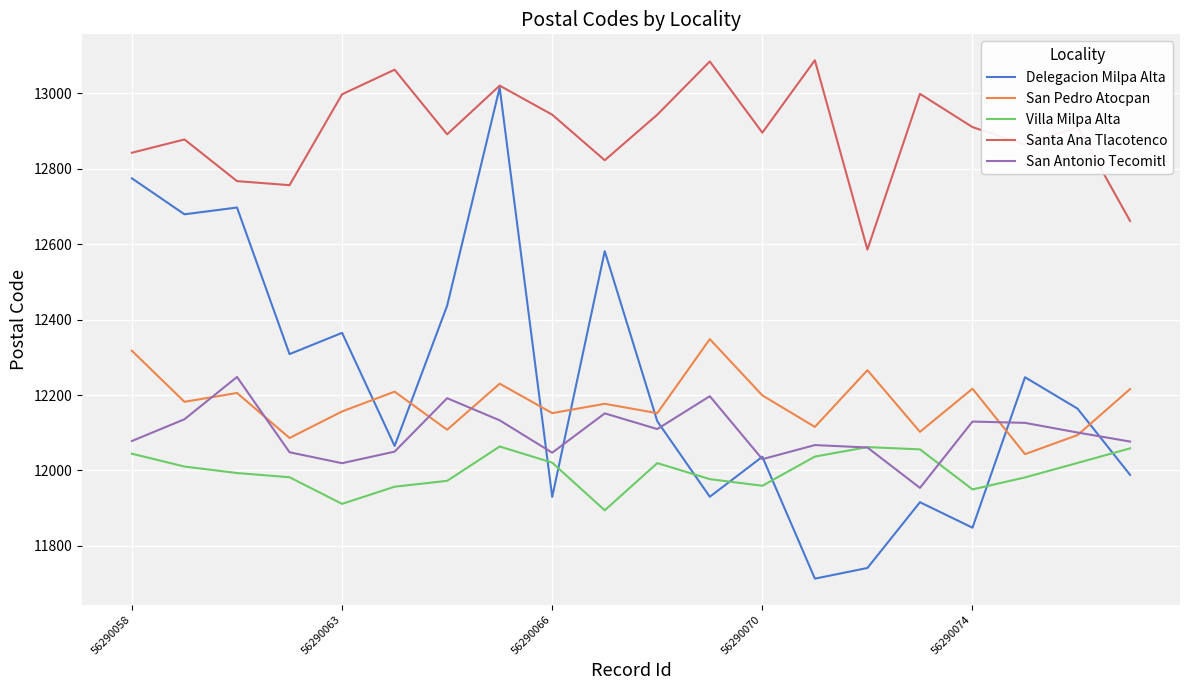

What is the lowest value of the San Antonio Tecomitl series?

11953.6